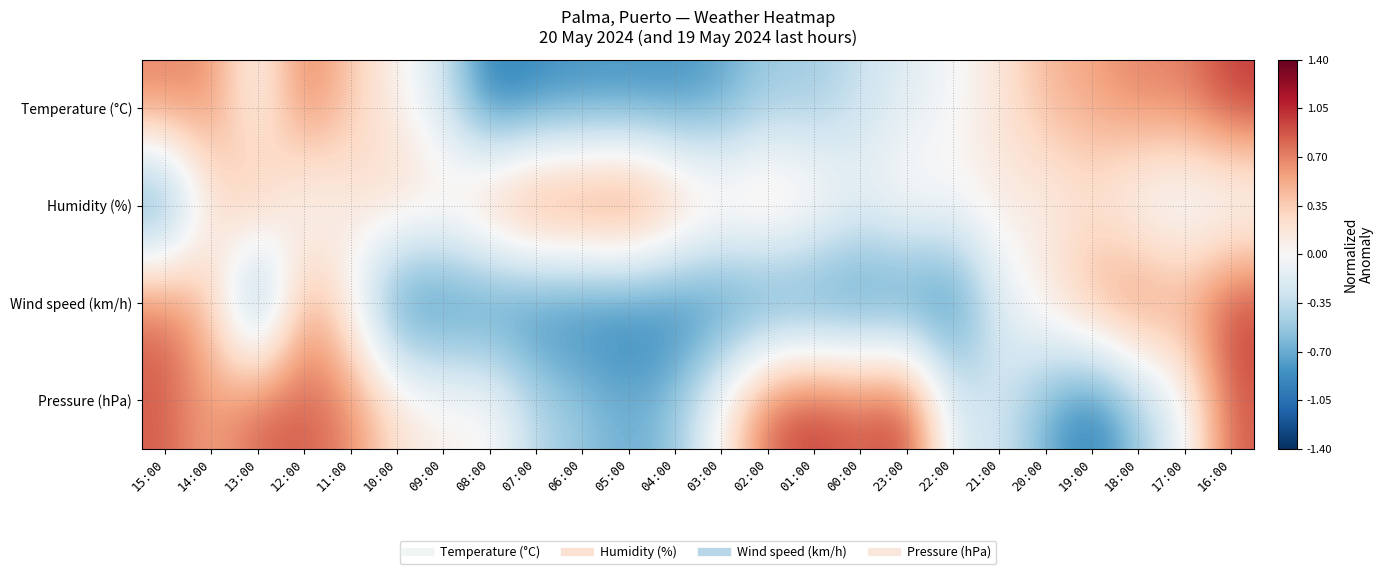

At which category is the sum across all series the highest?

16:00